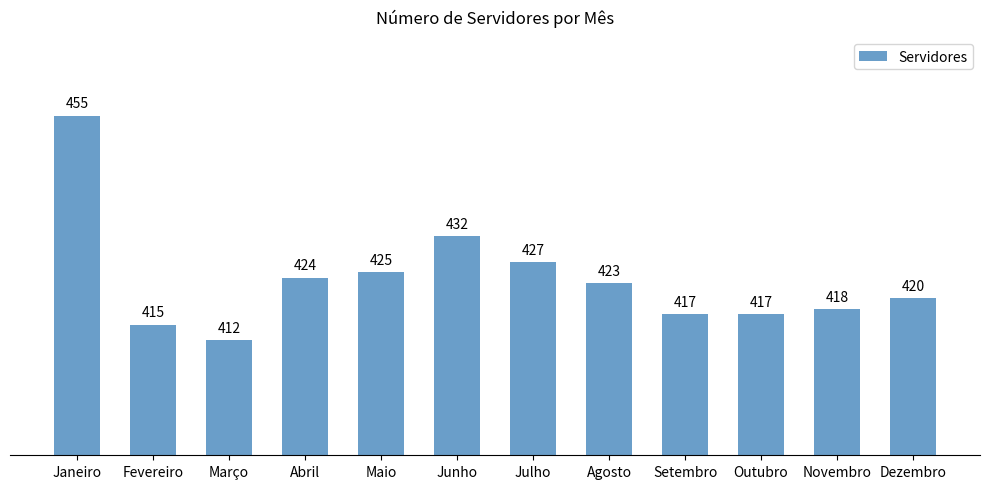

True or false: the data shows 660 at Julho.

False